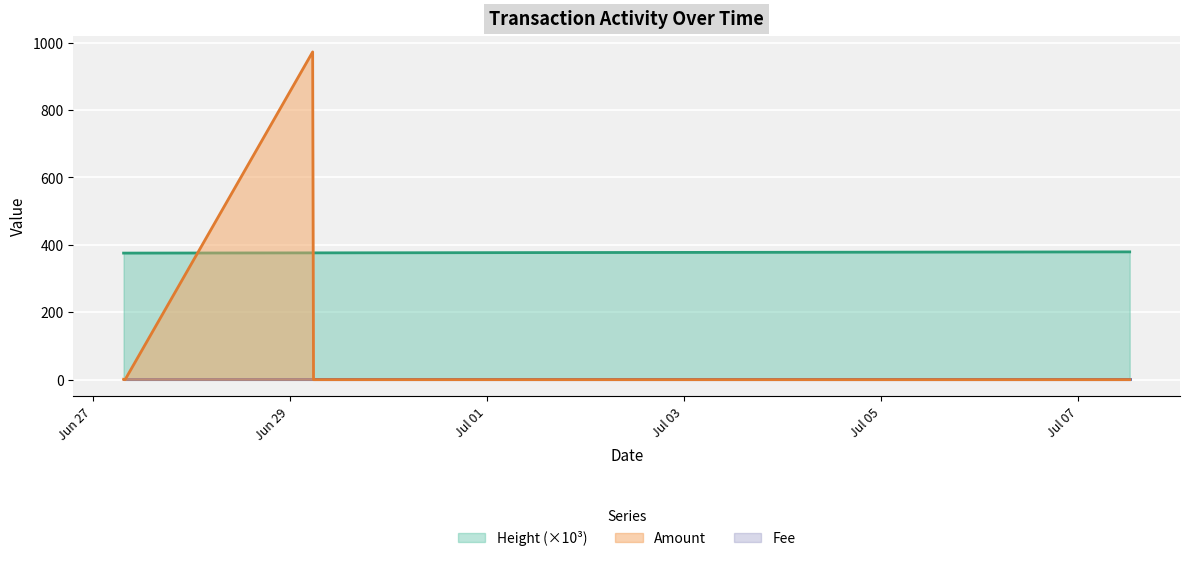

How many positive values does the Amount series have?

3